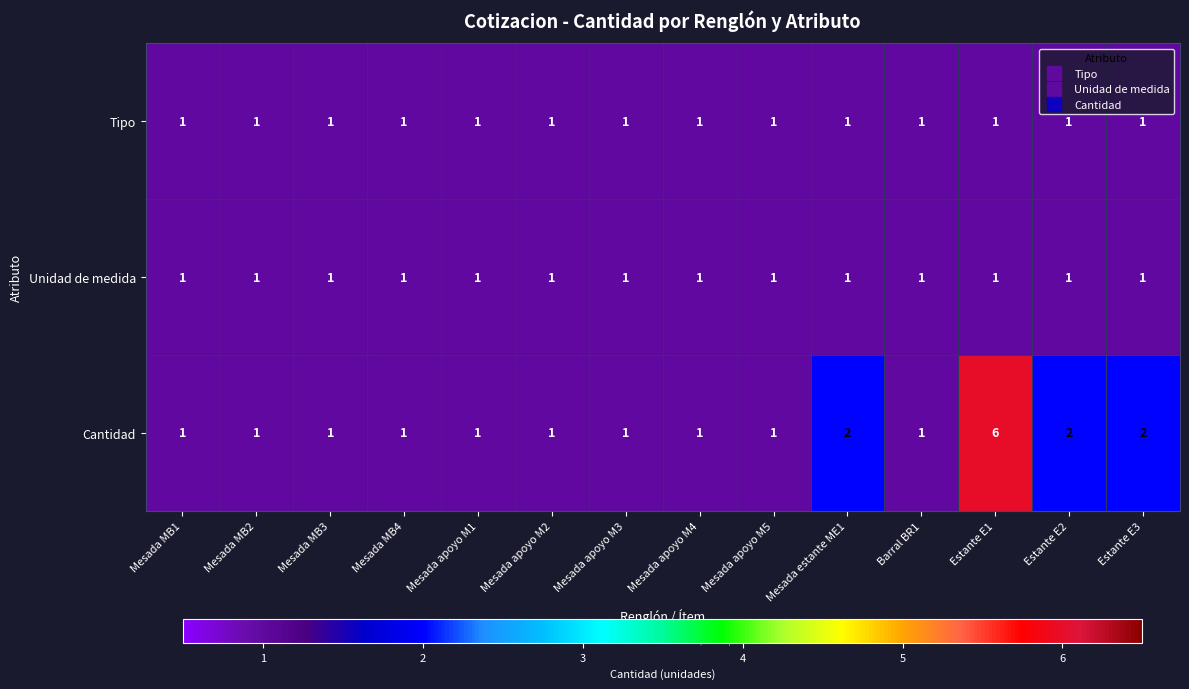

What is the total value across all series at Mesada MB4?

3